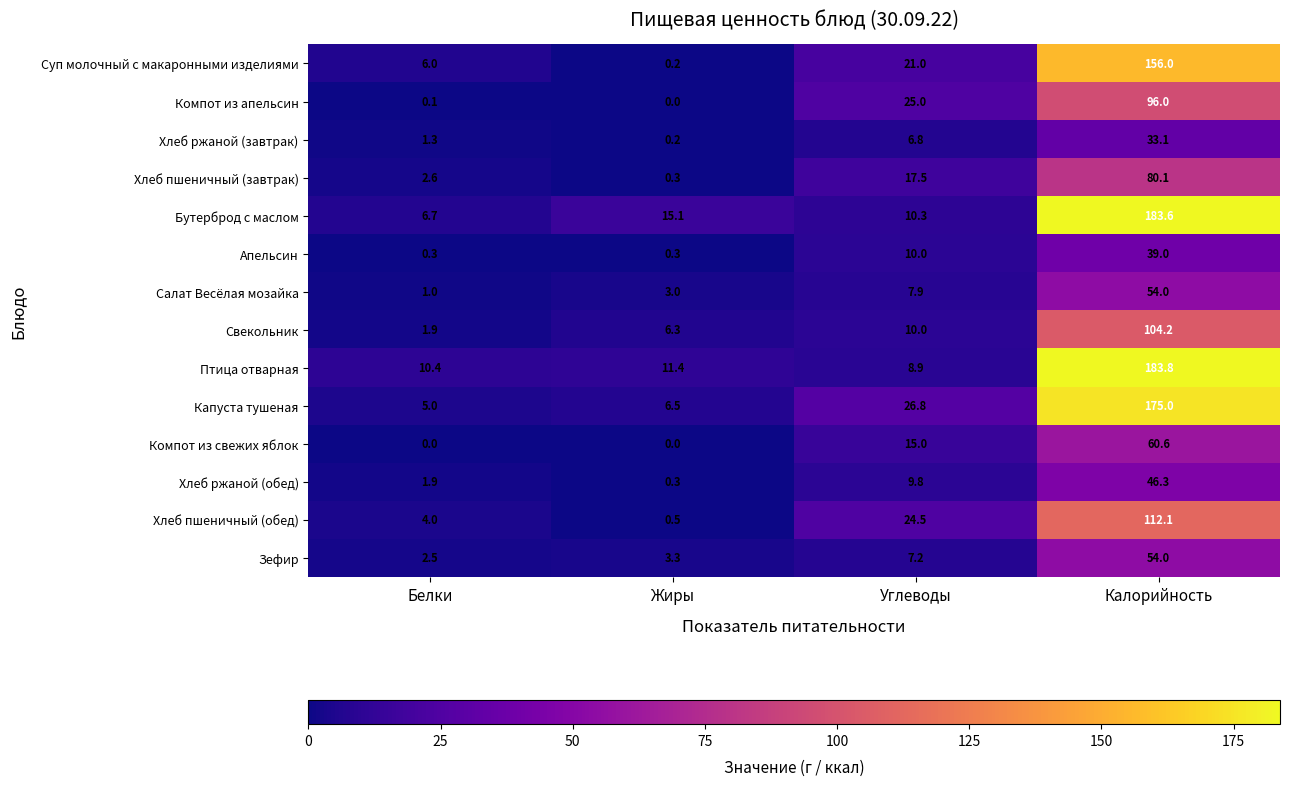

Between Белки and Углеводы, which series saw the biggest shift?

Компот из апельсин